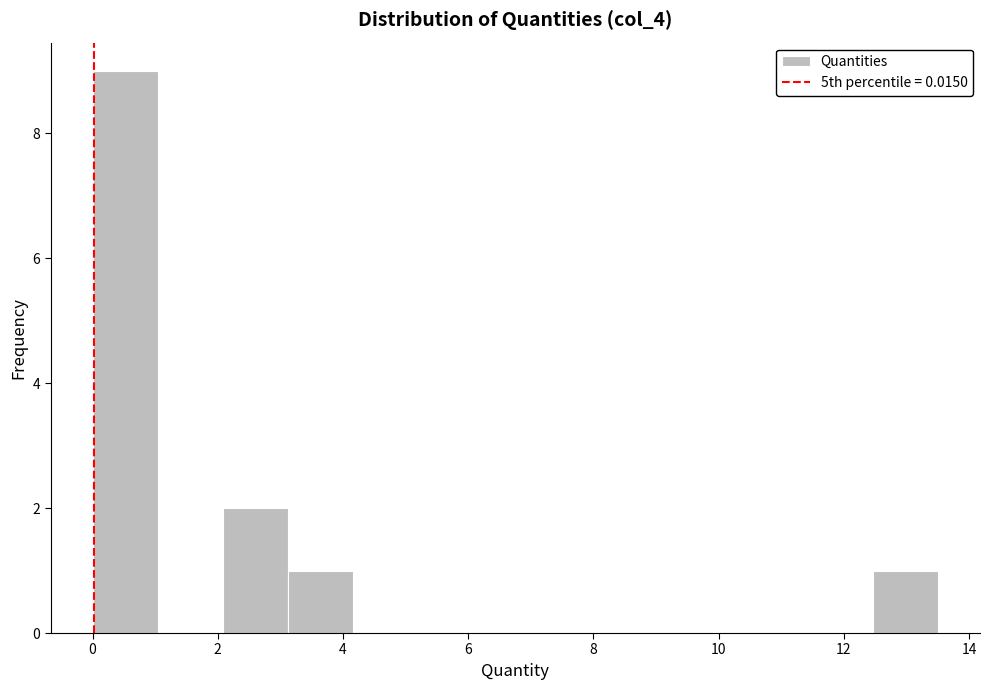

Over which range of the x-axis is the bar tallest?

0.0 to 1.0